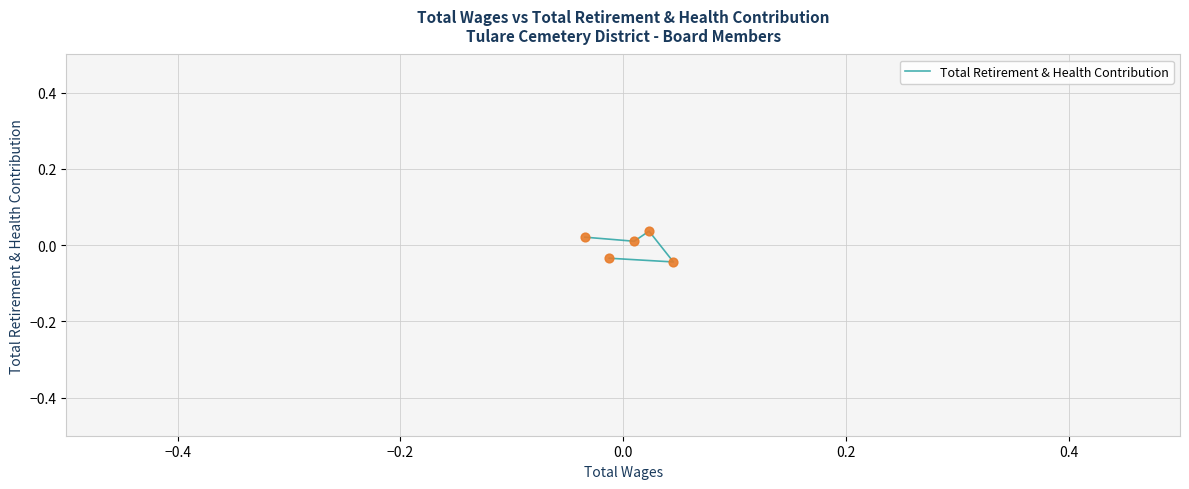

Which has a higher value, 0.2 or 0.0?

0.2